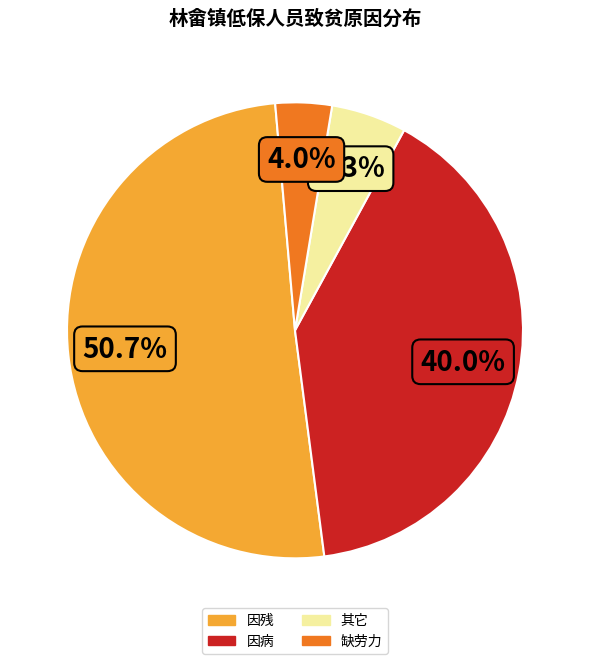

To the nearest percent, what is the combined percentage of 缺劳力 and 因残?

55%